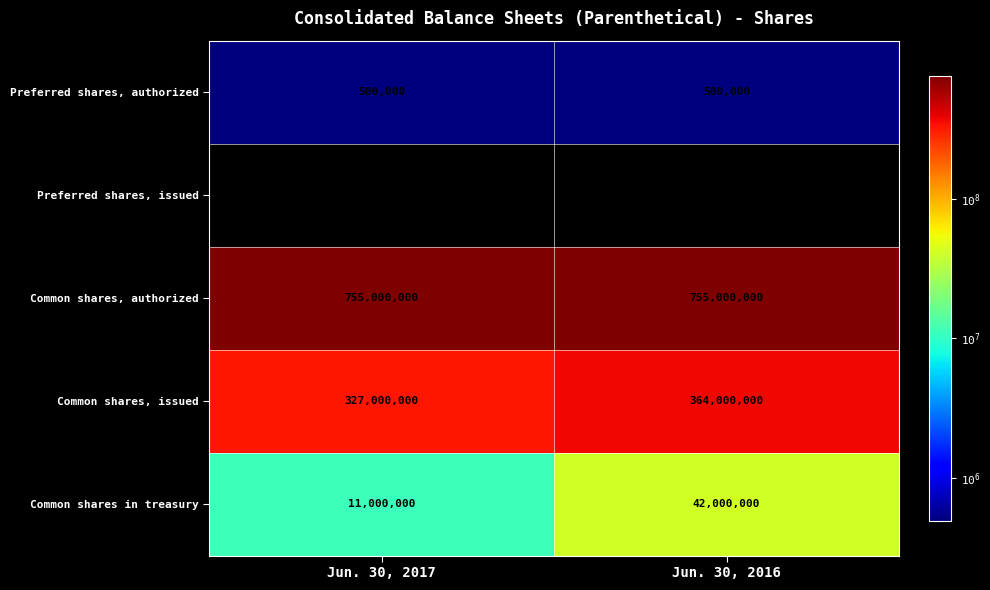

The value of Preferred shares, issued at Jun. 30, 2017 is 0. True or false?

True